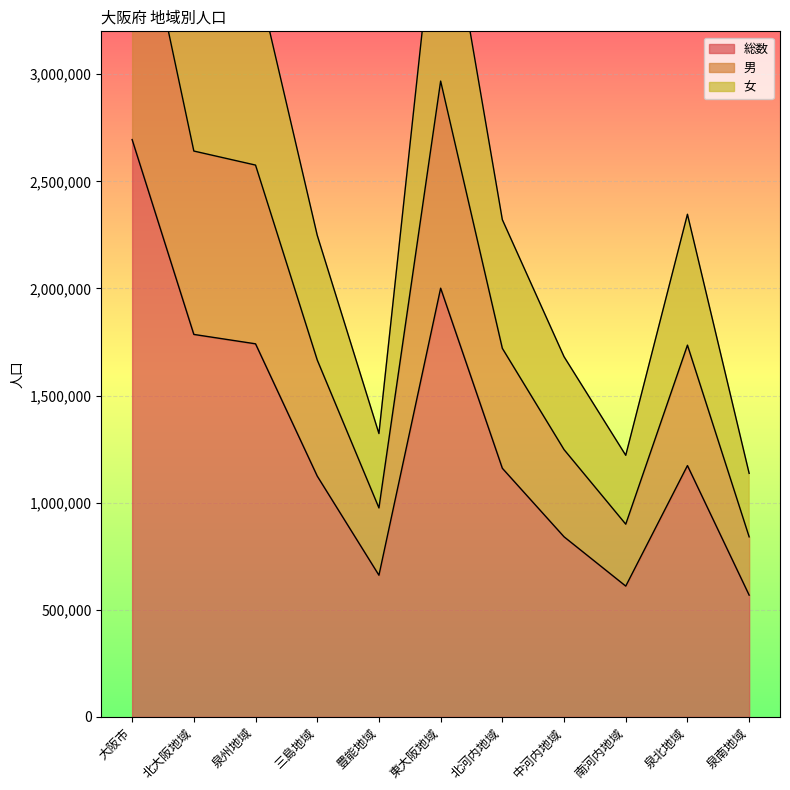

What is the total value across all series at 東大阪地域?

8970980